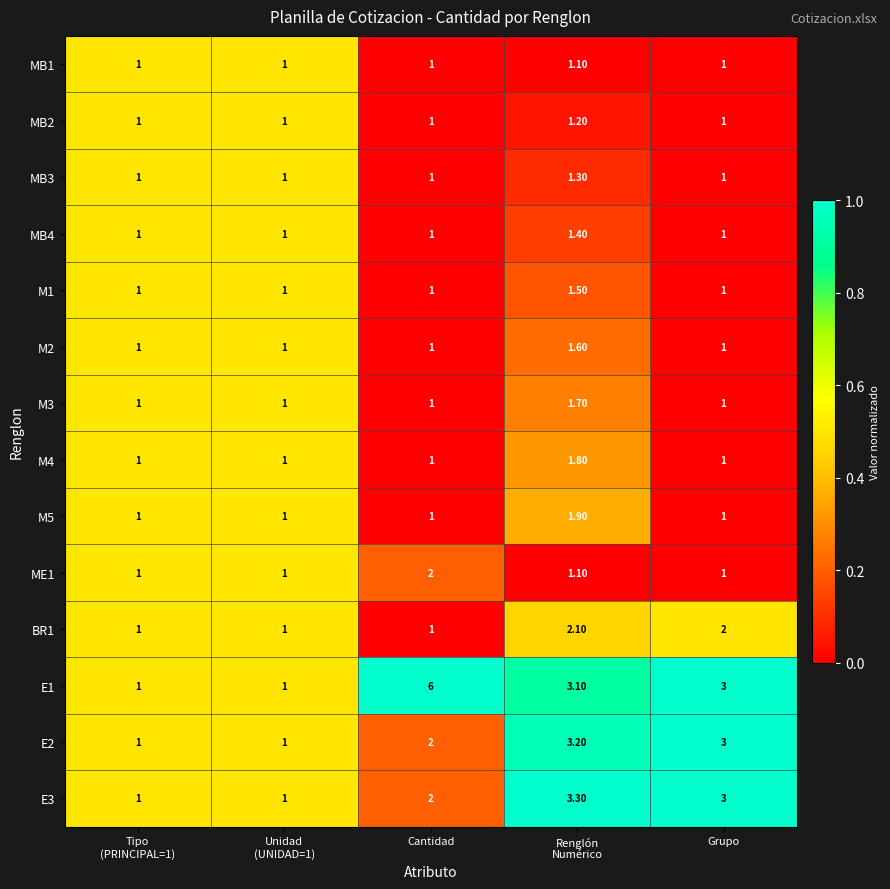

What is the sum of all MB4 values?

5.4